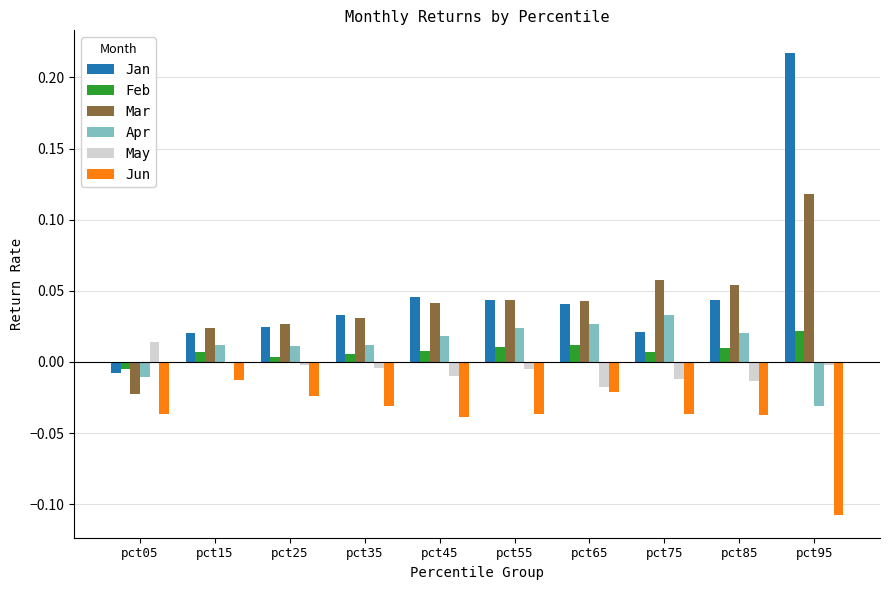

How many data points in Feb are above 0?

9